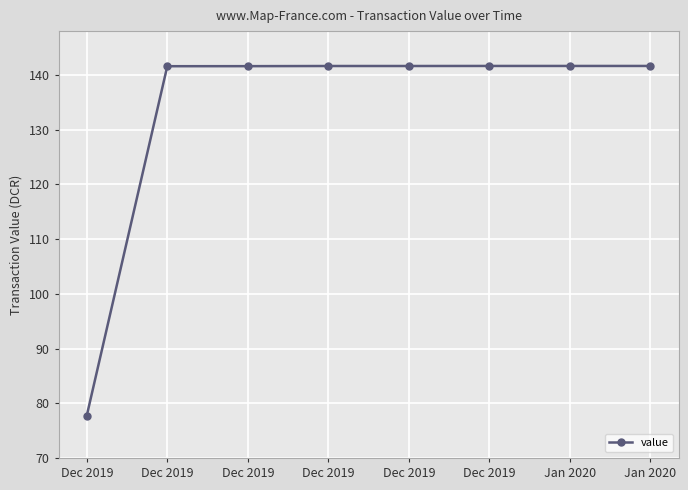

How many lines are shown in the chart?

1